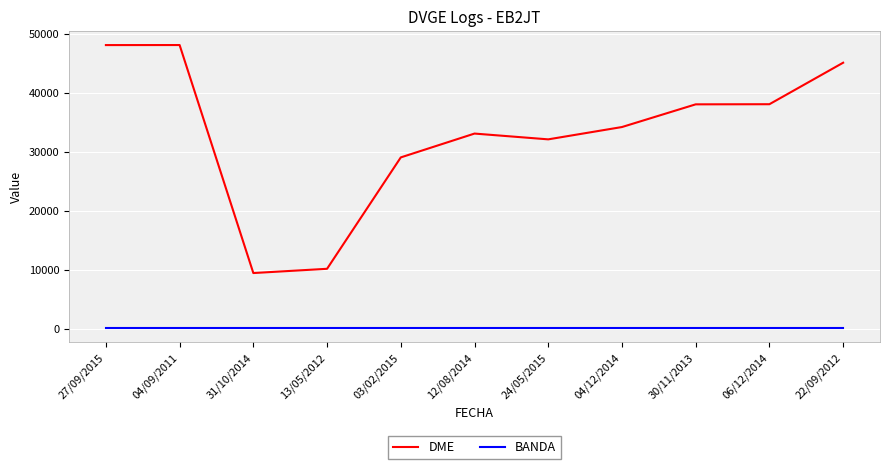

Is it true that DME equals 15475 at 27/09/2015?

False